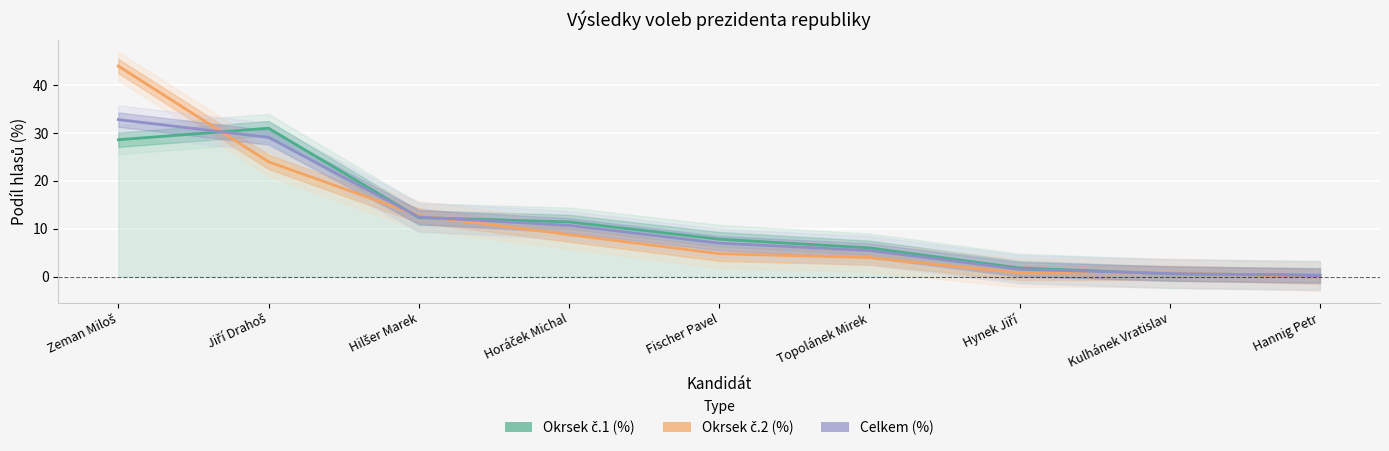

Which series ends up on top after the final intersection of Okrsek č.1 (%) and Celkem (%)?

Okrsek č.1 (%)